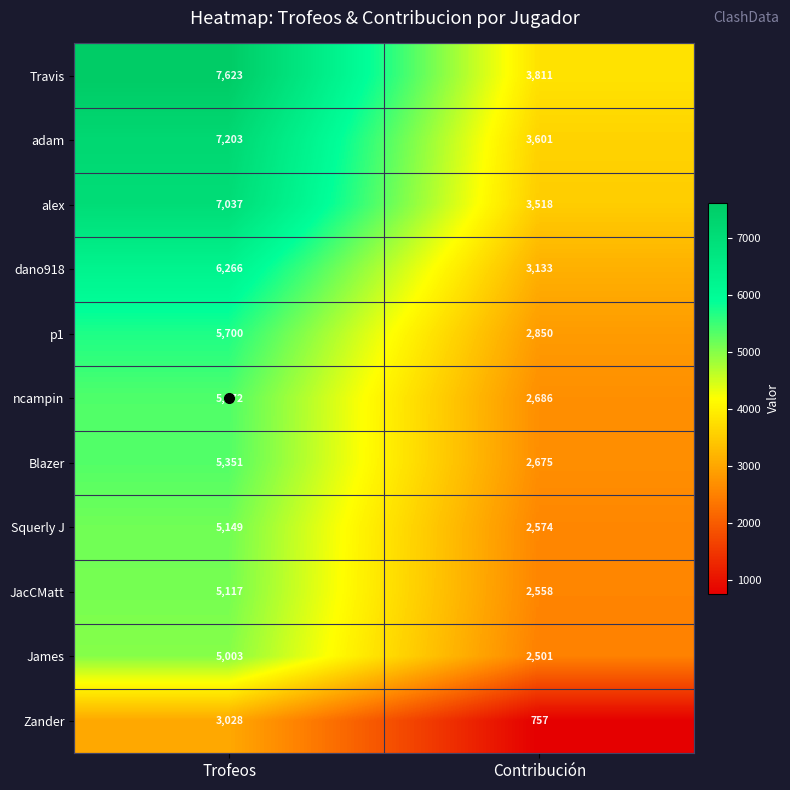

Which category has the lowest value in the ncampin series?

Contribución